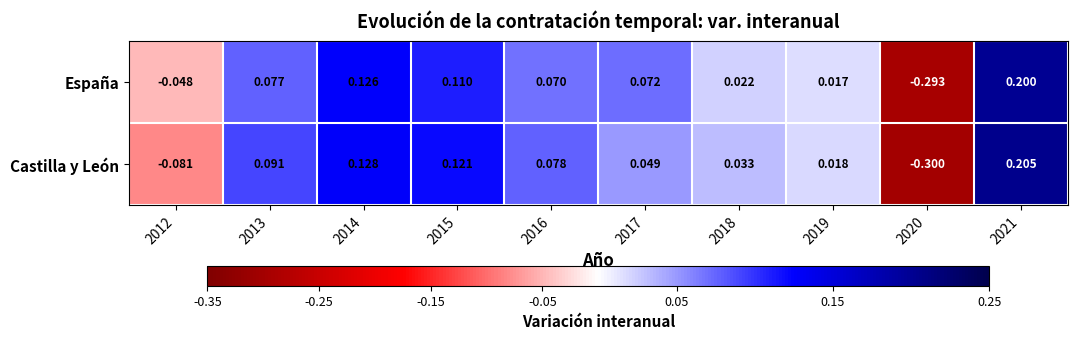

Which series has the largest total across all categories?

España